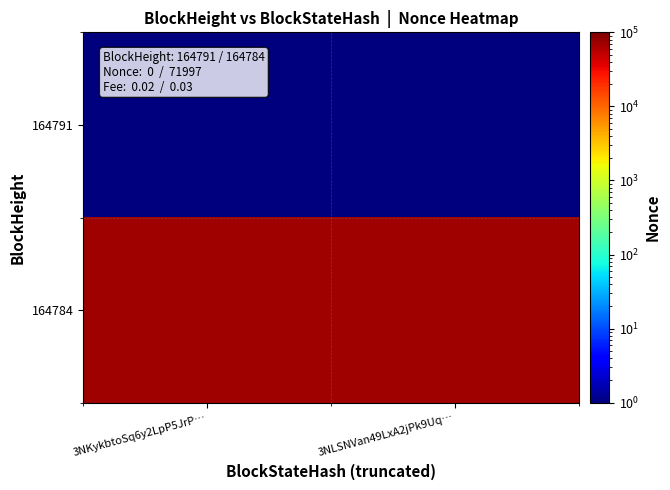

At how many categories does at least one series exceed 23122?

2